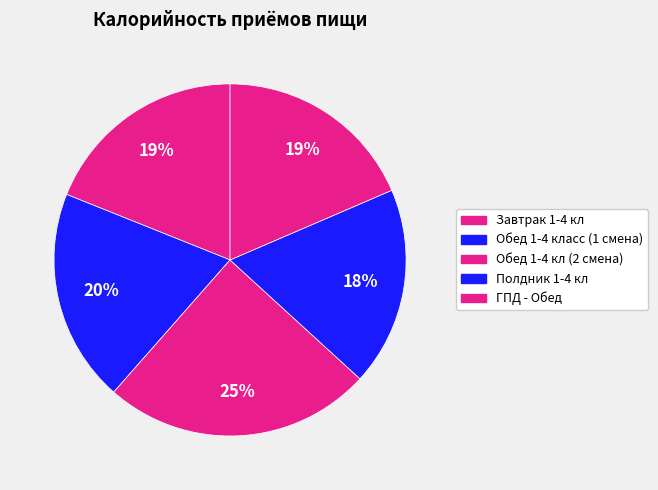

What is the smallest slice in the pie chart?

Полдник 1-4 кл